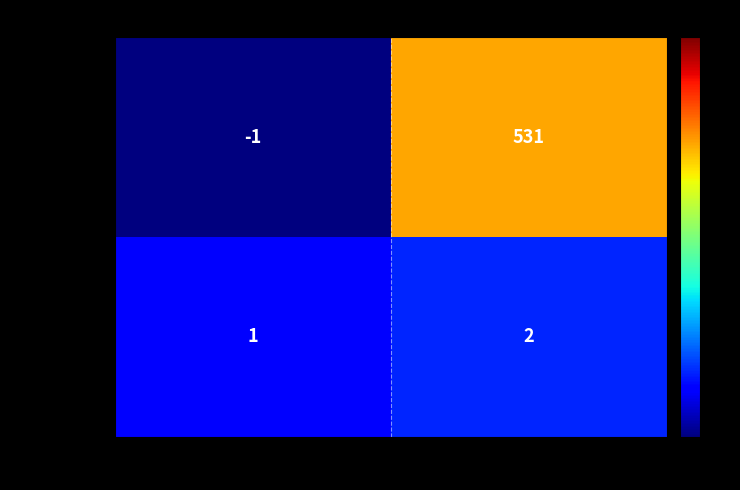

True or false: 5f2fcf91ce… has a value of 1 at direction.

True